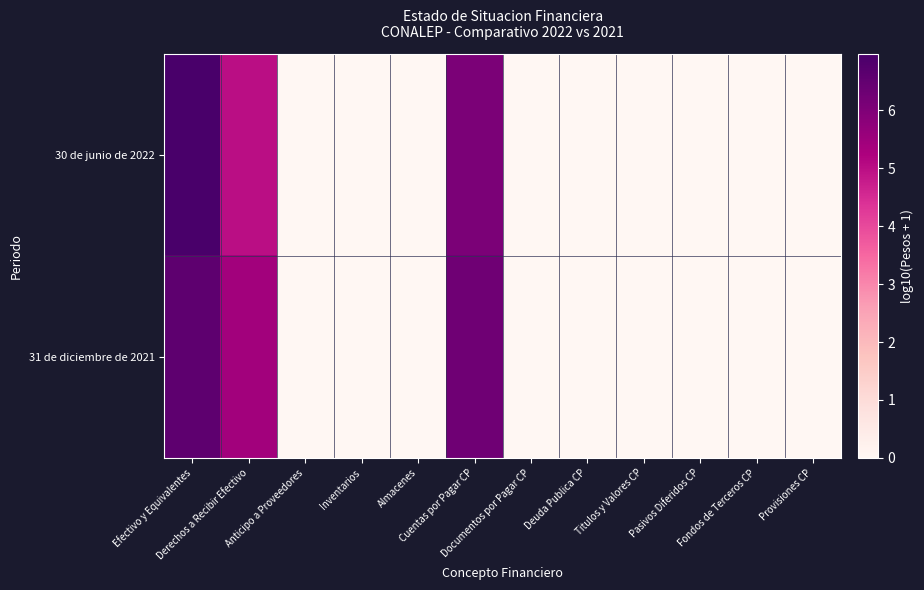

List the series in order of their overall mean, lowest first.

30 de junio de 2022, 31 de diciembre de 2021